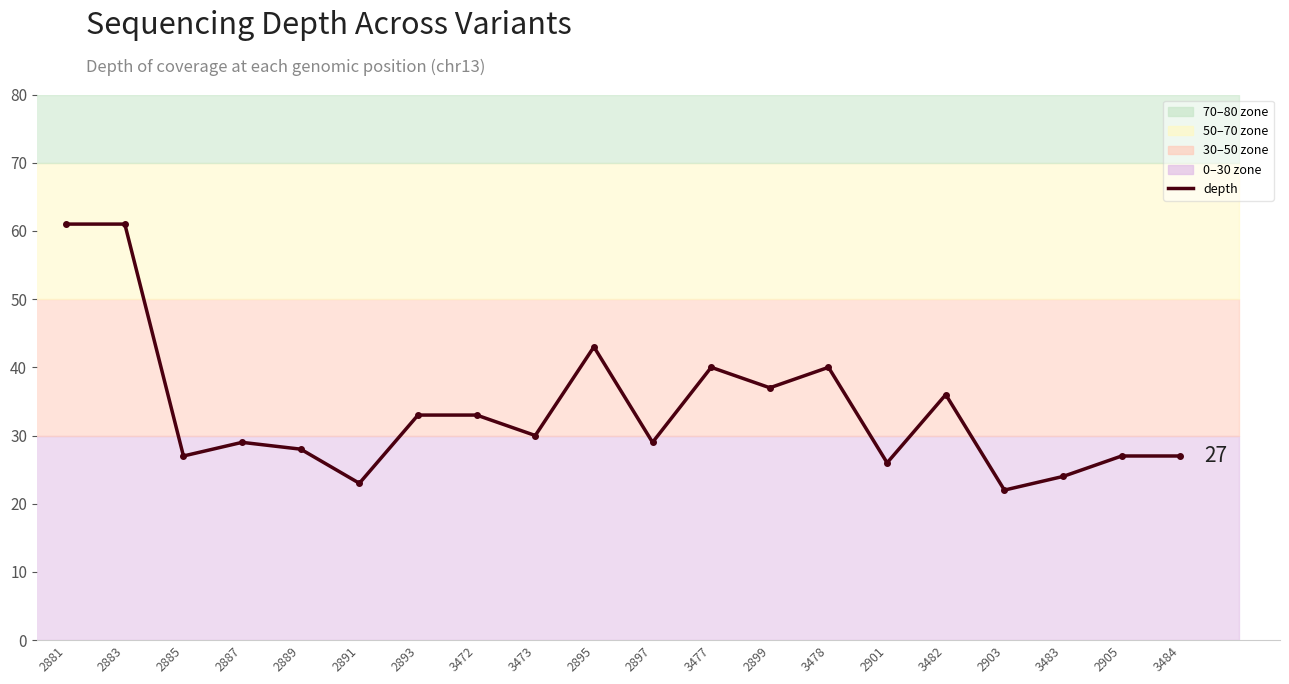

Which has a higher value, 3482 or 2885?

3482